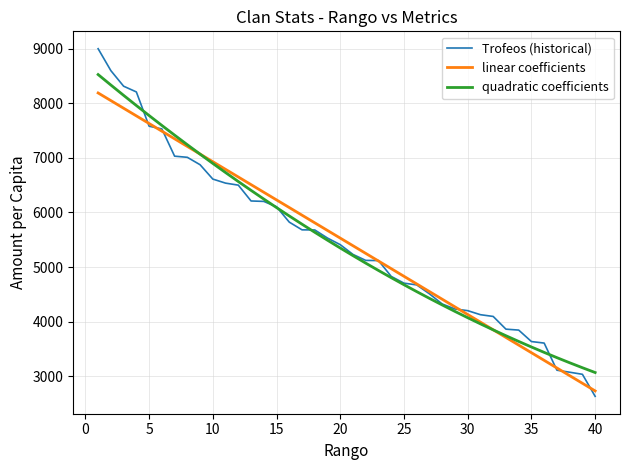

Rank the series by their maximum value, from lowest to highest.

linear coefficients, quadratic coefficients, Trofeos (historical)